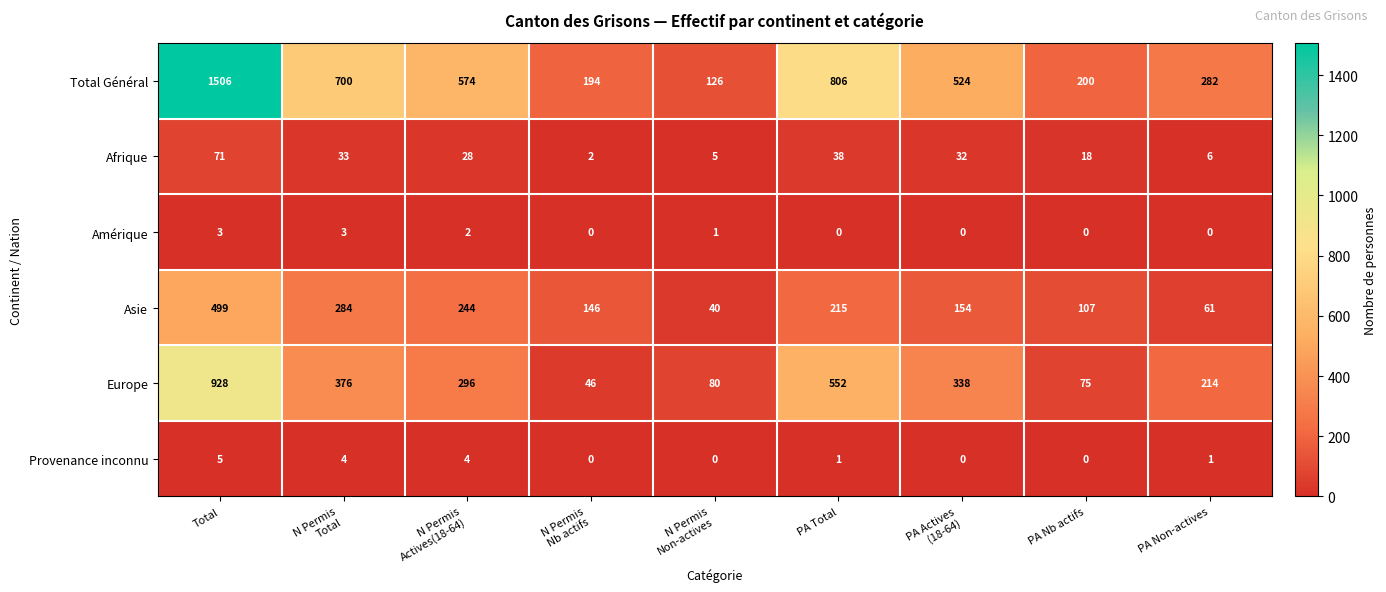

Is it true that Europe equals 75 at PA Nb actifs?

True